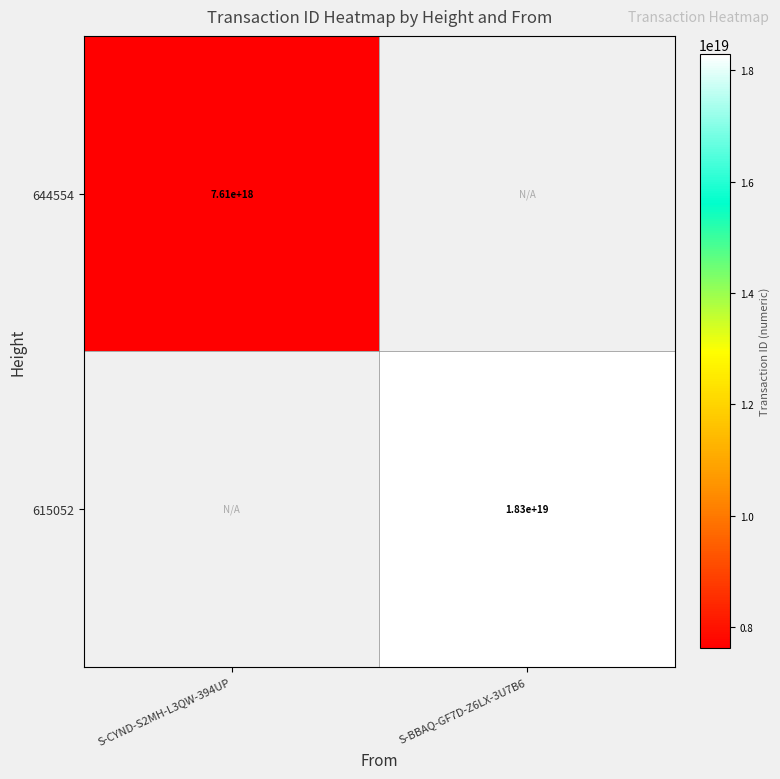

The 644554 series shows 7610000000000000000 at S-CYND-S2MH-L3QW-394UP. True or false?

True